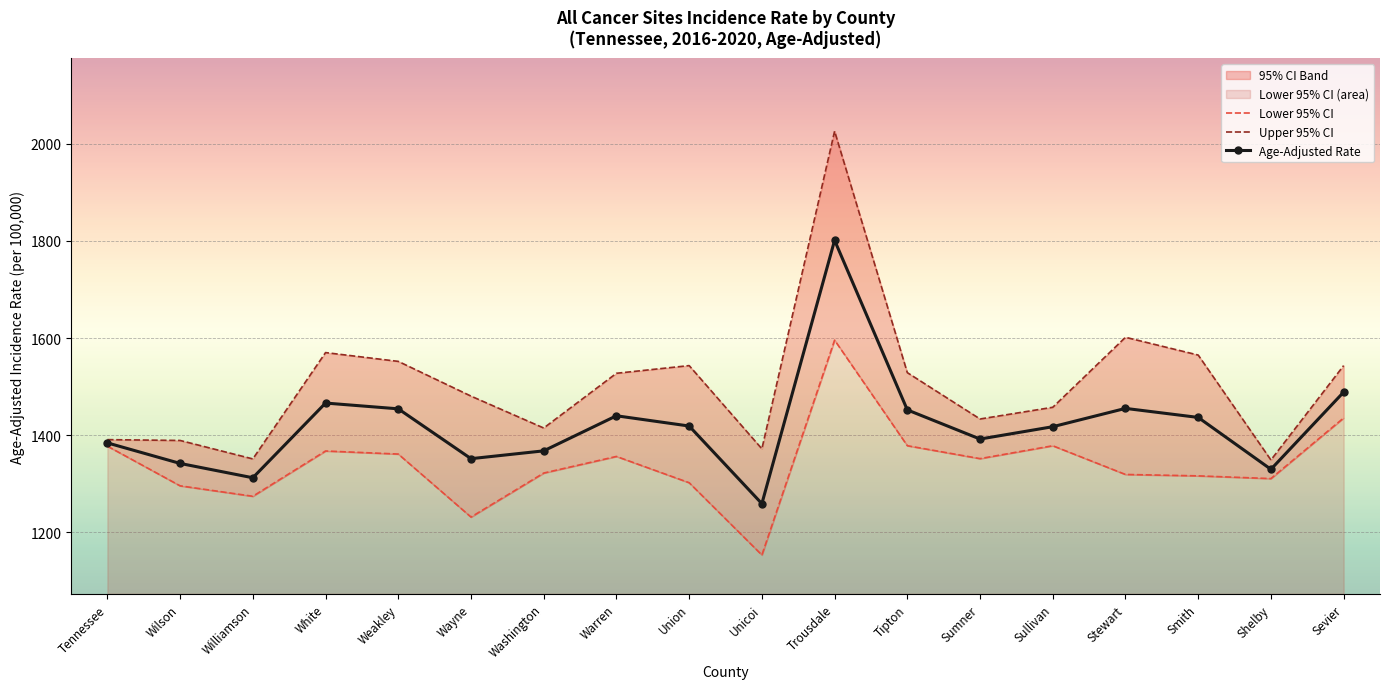

At which category does Age-Adjusted Rate reach its first local peak?

White